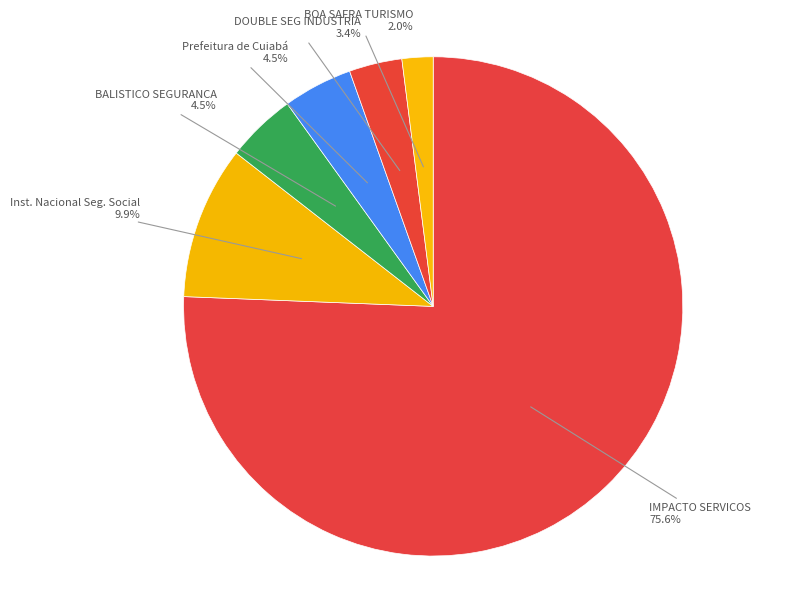

Which has a higher value, DOUBLE SEG INDUSTRIA or Prefeitura de Cuiabá?

Prefeitura de Cuiabá